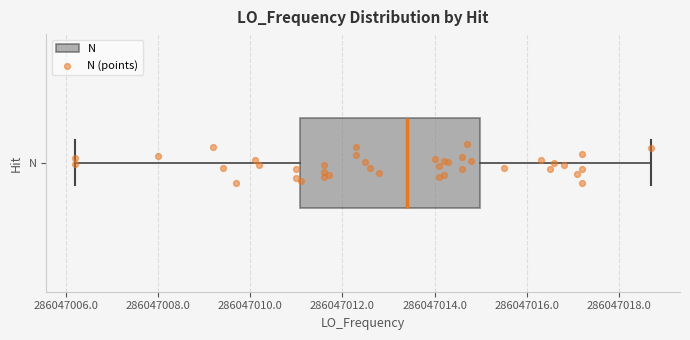

Where does the median line of the box for N sit on the x-axis? The values are not printed on the chart, so give them approximately, as read against the axis.

286047013.4